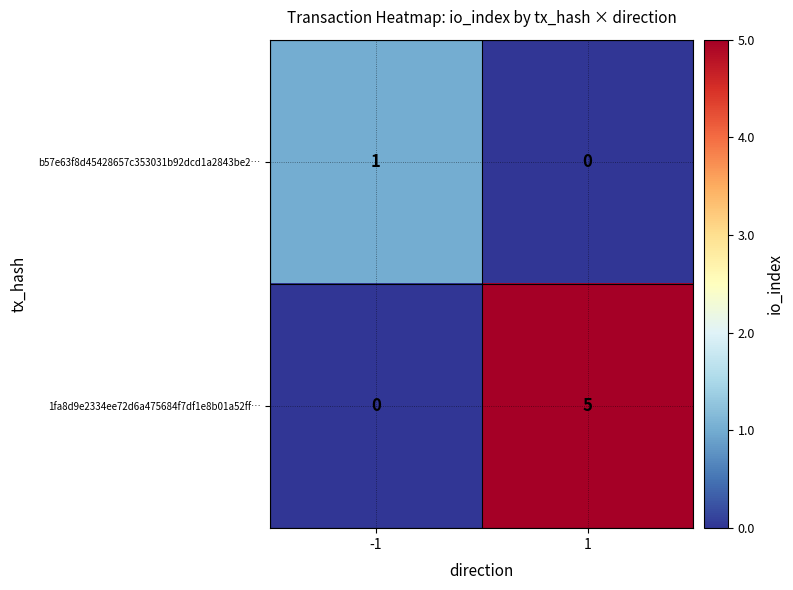

Rank the series by their maximum value, from lowest to highest.

b57e63f8d45428657c353031b92dcd1a2843be2…, 1fa8d9e2334ee72d6a475684f7df1e8b01a52ff…